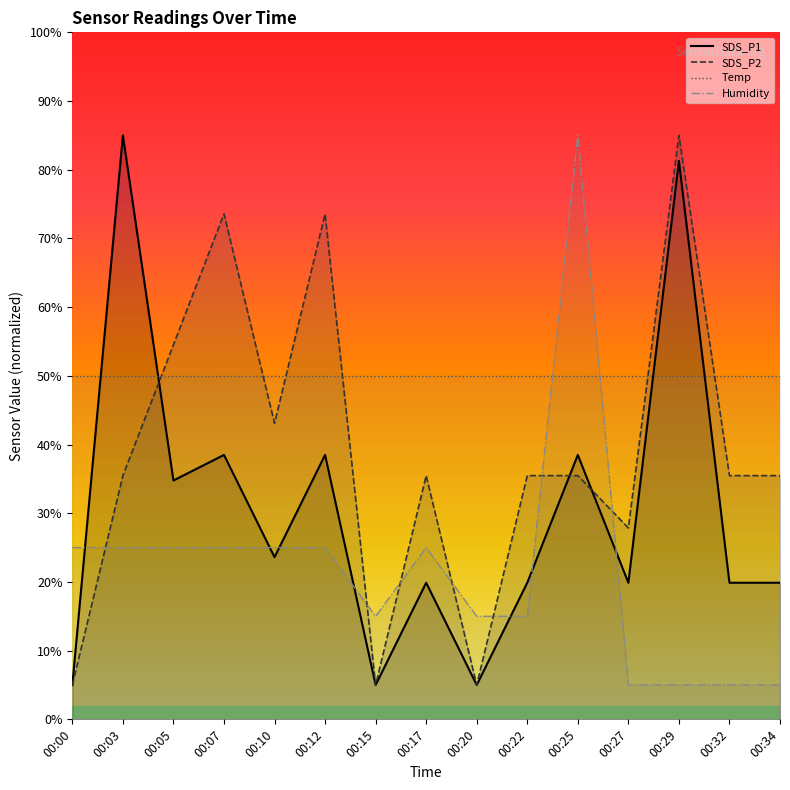

Which has a higher value, 00:03 or 00:17?

00:03